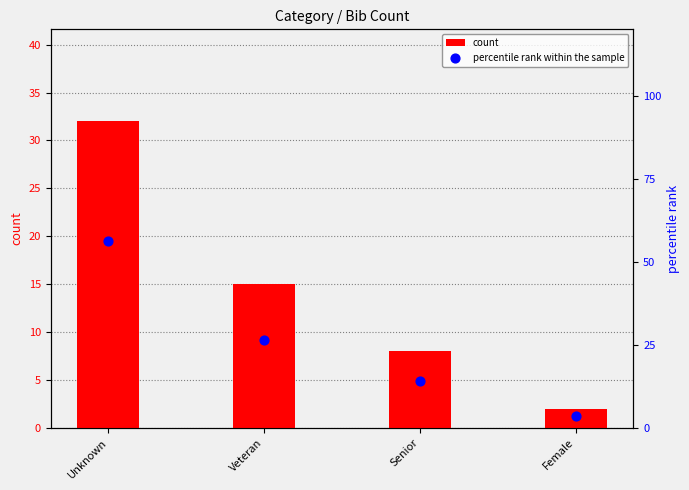

What is the total value across all series at Veteran?

41.3